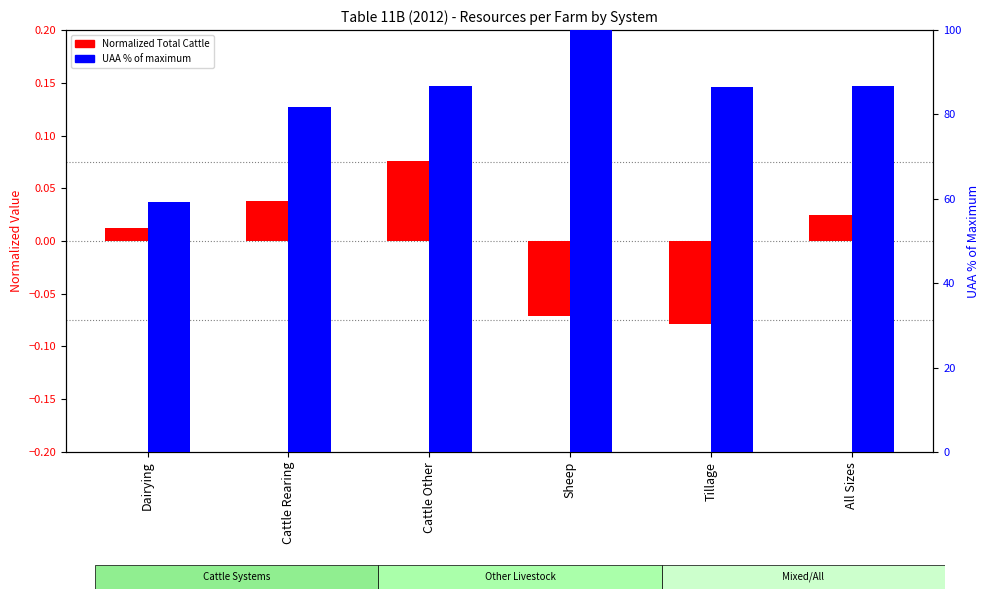

Which series has the largest range (max minus min)?

UAA % of max